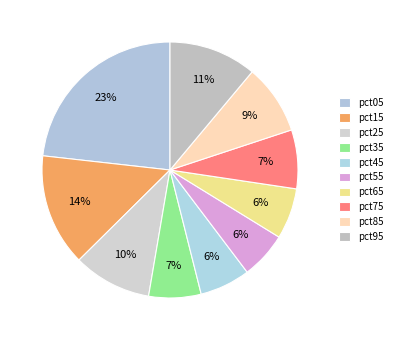

Which category has the smallest portion of the pie?

pct55